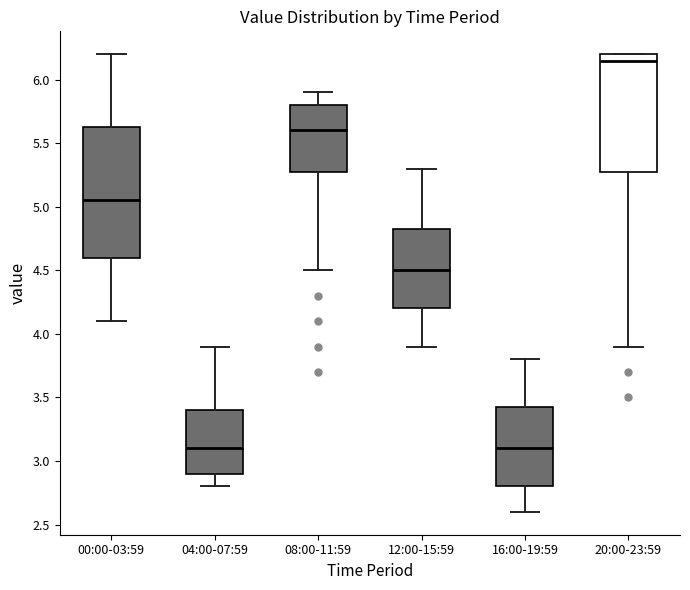

Where is the upper edge of the box for 00:00-03:59 on the y-axis? The values are not printed on the chart, so give them approximately, as read against the axis.

5.65